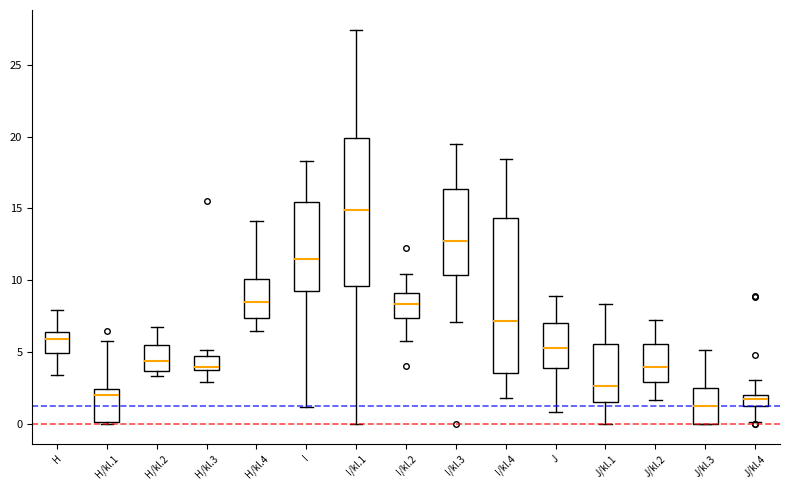

Where does the upper whisker of the box for J/kl.4 end on the y-axis? The values are not printed on the chart, so give them approximately, as read against the axis.

3.0